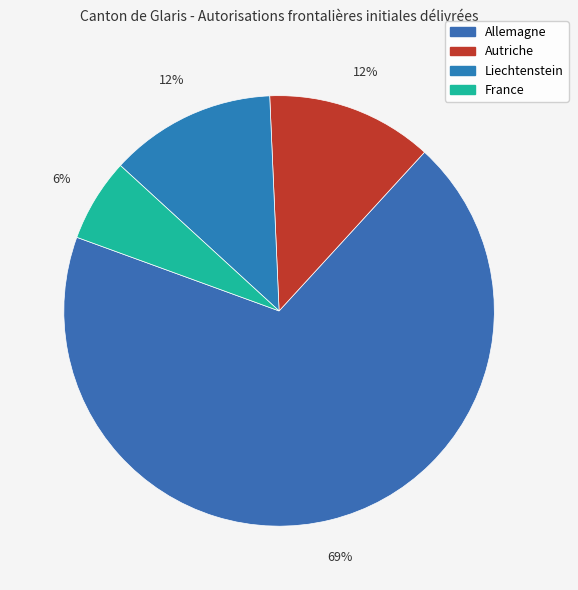

Which slice is the largest?

Allemagne